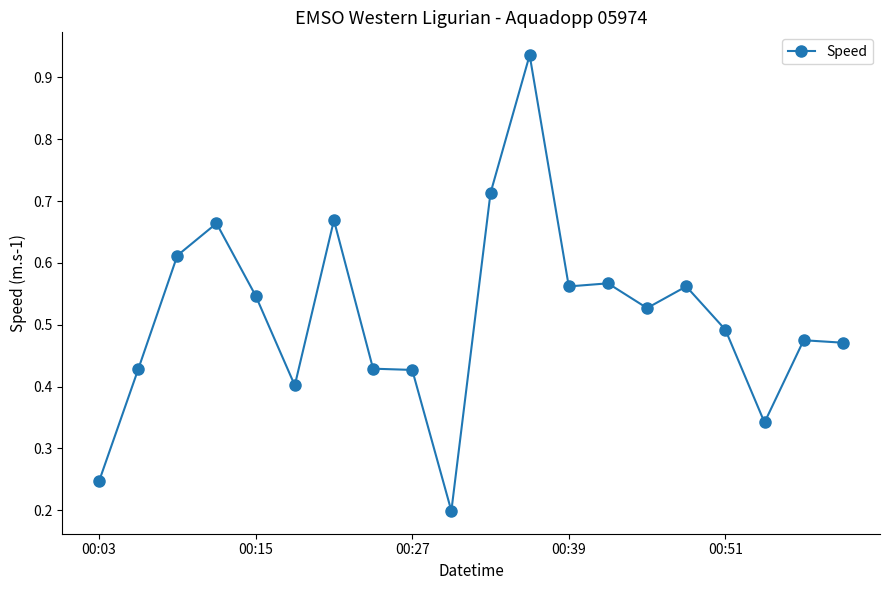

What is the sum of all values?

10.3